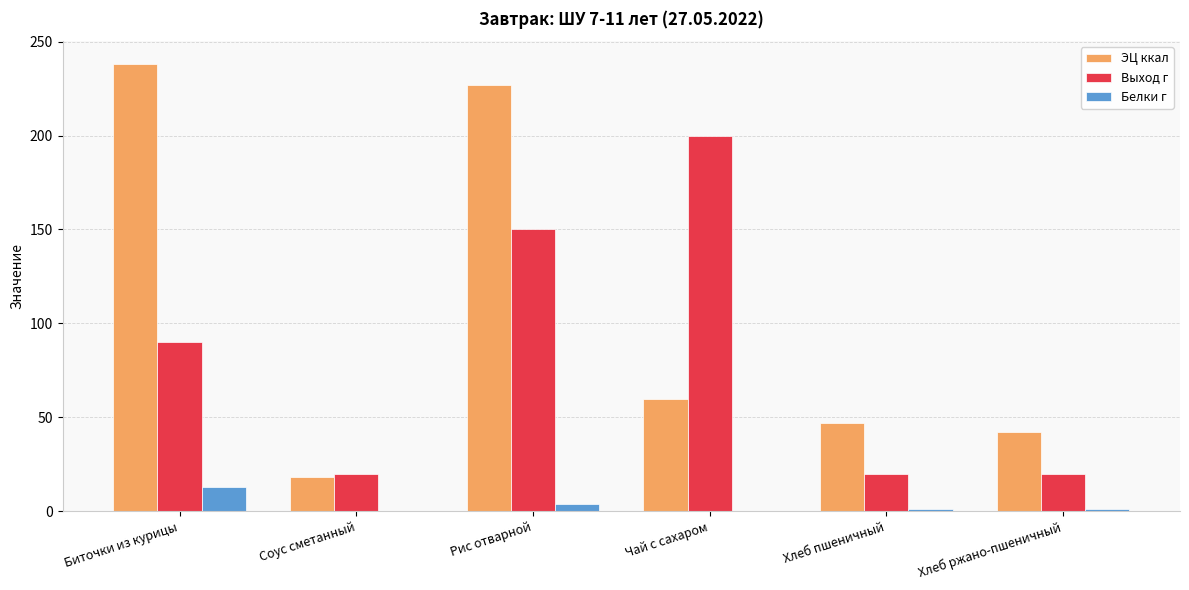

At which label is Выход г closest to 110?

Биточки из курицы